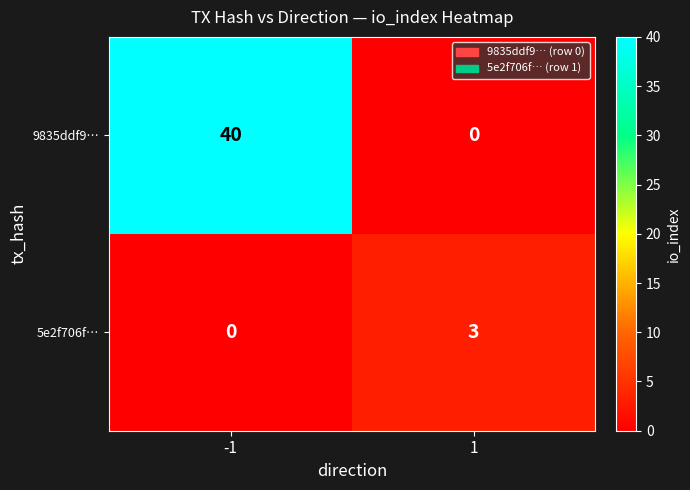

What is the spread (max minus min) of values at -1?

40